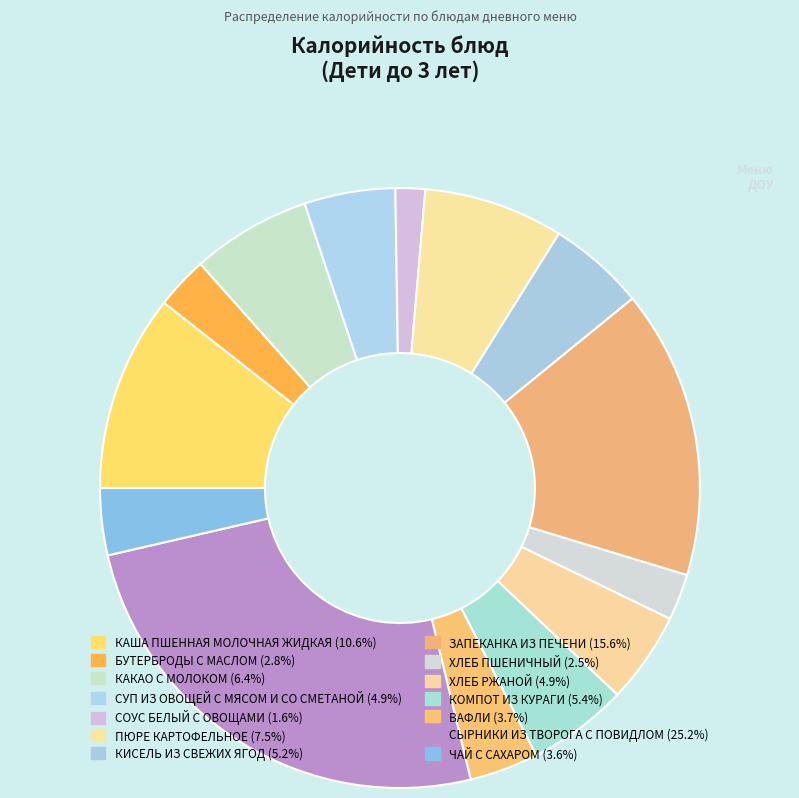

The ПЮРЕ КАРТОФЕЛЬНОЕ slice represents 8% of the pie. True or false?

True